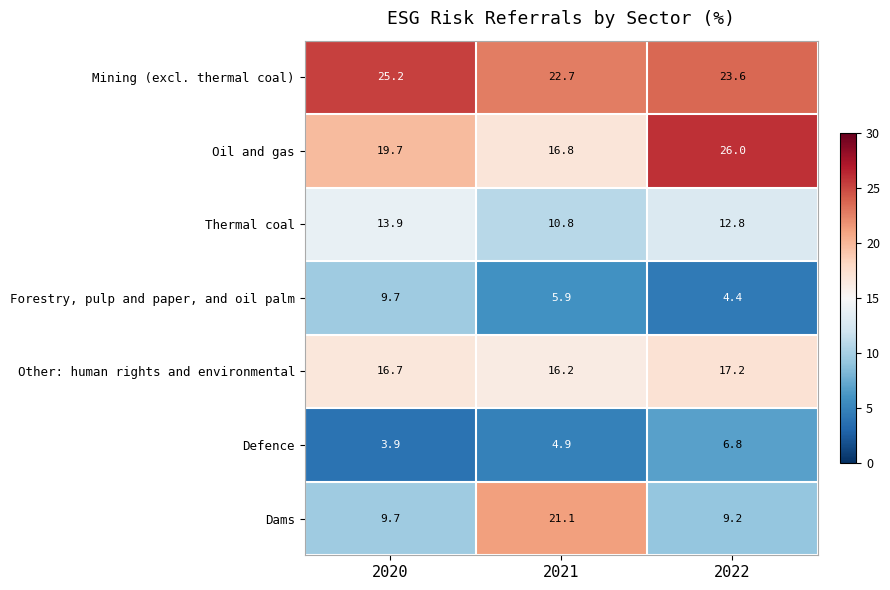

What is the difference between the Defence values at 2022 and 2021?

1.9